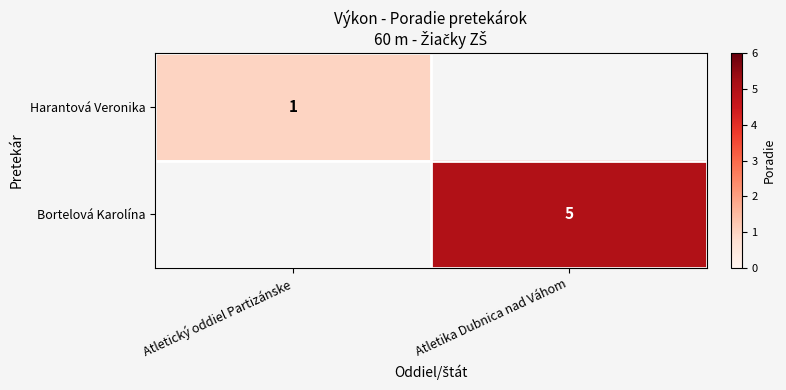

Is it true that Bortelová Karolína equals 5 at Atletika Dubnica nad Váhom?

True